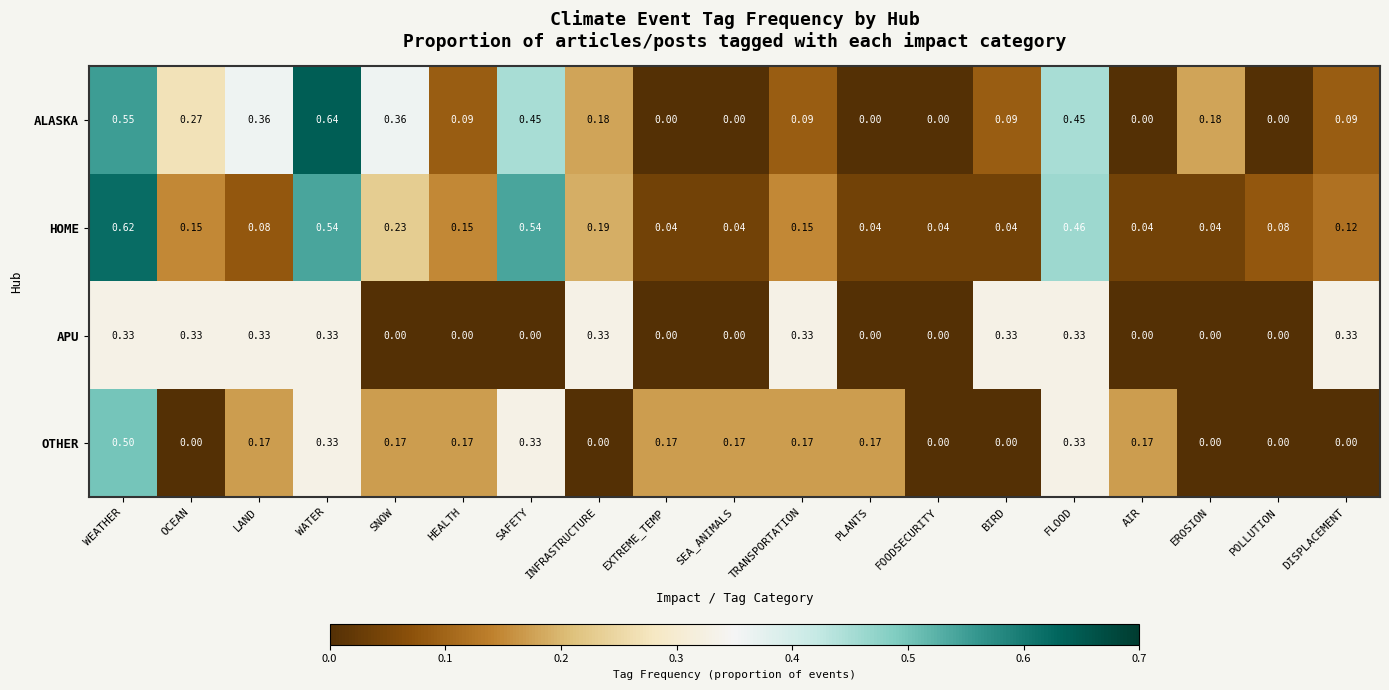

Which series changed the most between LAND and SEA_ANIMALS?

ALASKA